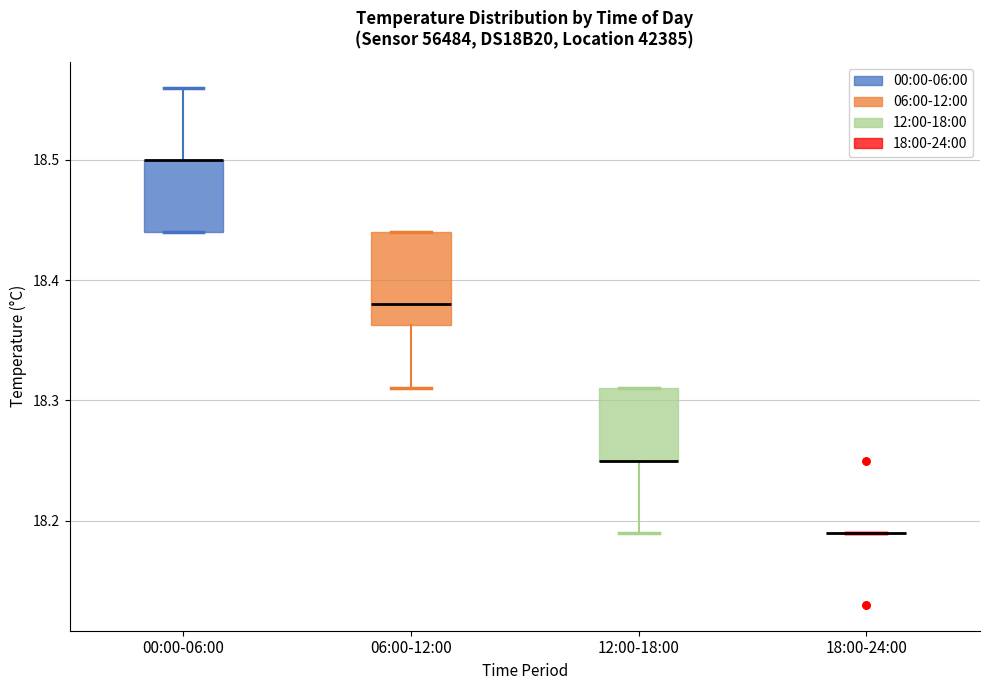

Reading left to right, transcribe this box plot: for each box, give where its median line is, the range the box spans, and where its two whiskers end, as read against the y-axis. The values are not printed on the chart, so give them approximately, as read against the axis.

00:00-06:00: median 18.50 (drawn on the box's upper edge), box 18.44 to 18.50, whiskers 18.44 to 18.56
06:00-12:00: median 18.38, box 18.36 to 18.44, whiskers 18.31 to 18.44
12:00-18:00: median 18.25 (drawn on the box's lower edge), box 18.25 to 18.31, whiskers 18.19 to 18.31
18:00-24:00: box collapsed to a line at 18.19, whiskers 18.19 to 18.19